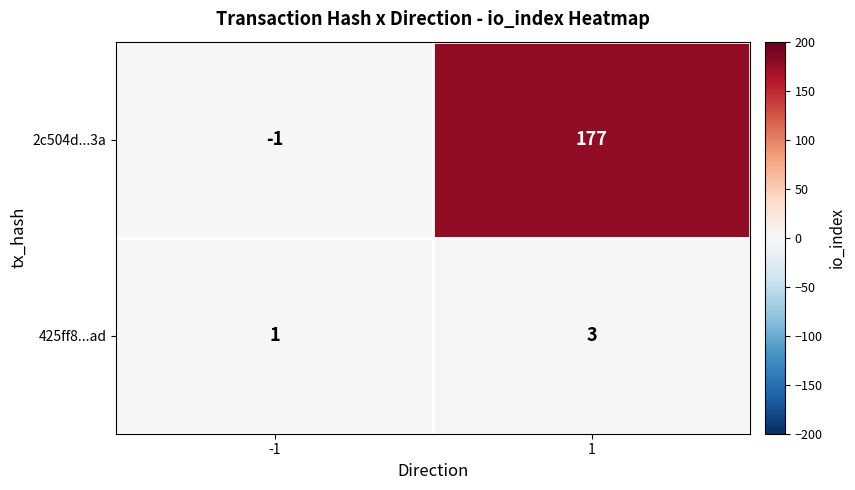

At 1, list the series in order from largest to smallest.

2c504d...3a, 425ff8...ad